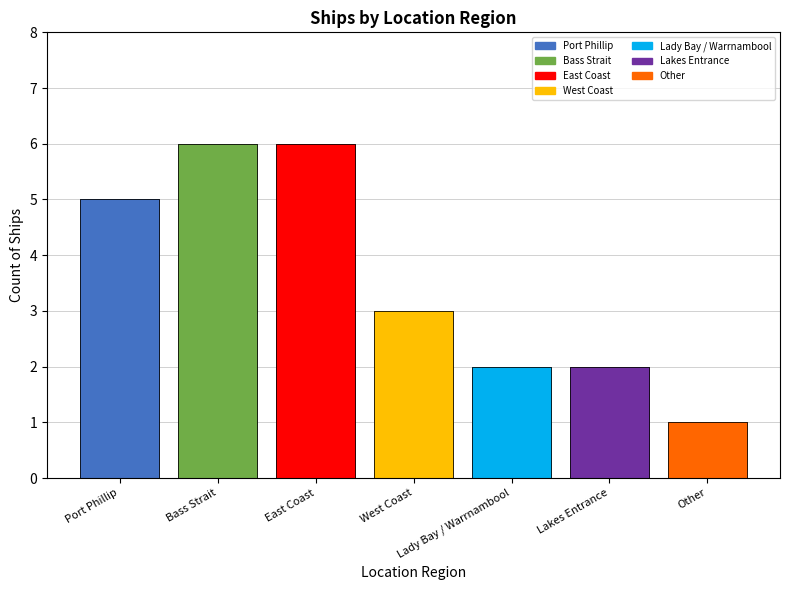

Which has a higher value, West Coast or Bass Strait?

Bass Strait